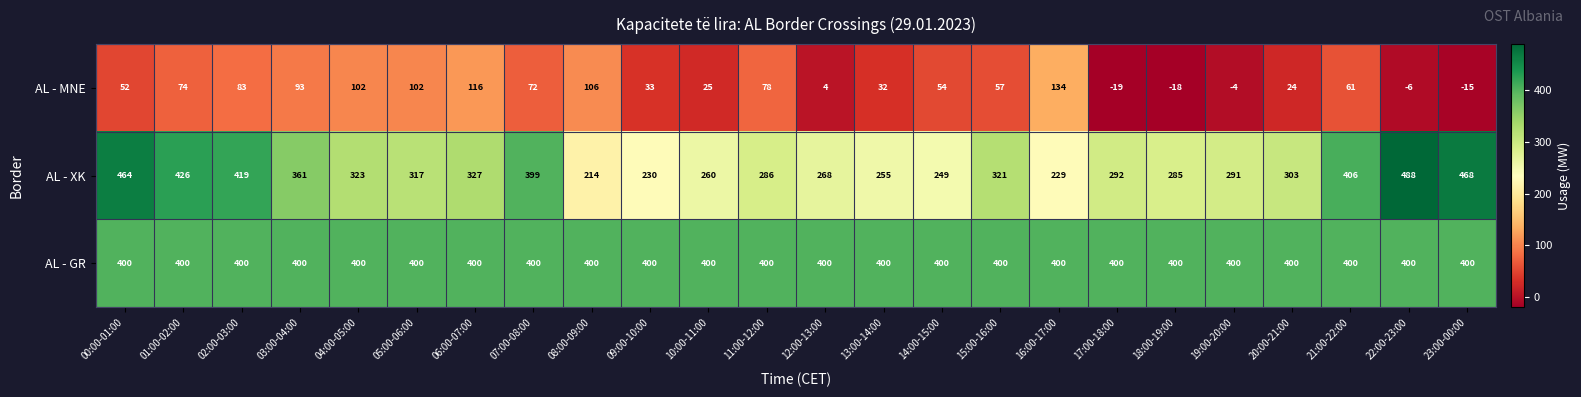

At how many categories does at least one series exceed 475?

1